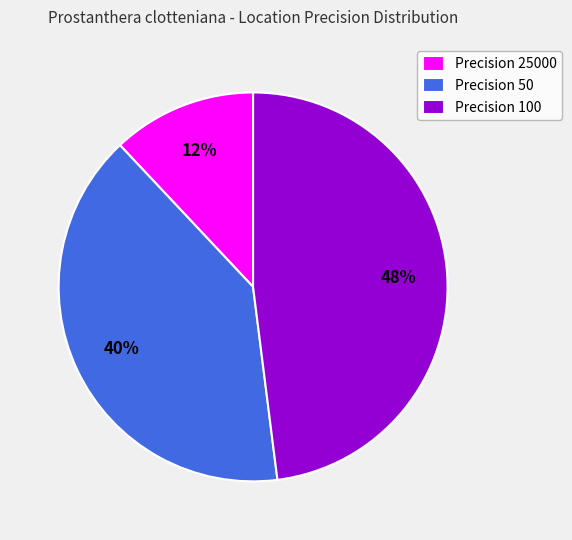

To the nearest percent, what is the difference between the largest and smallest slice percentages?

36%